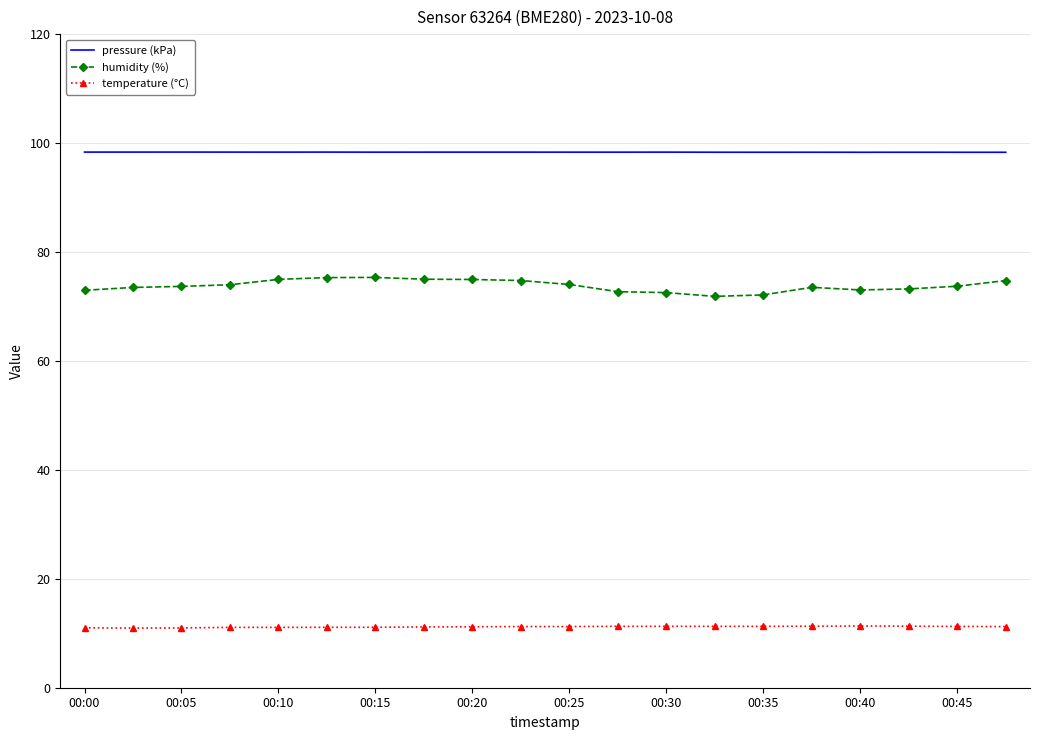

Which series has the widest spread of values?

humidity (%)